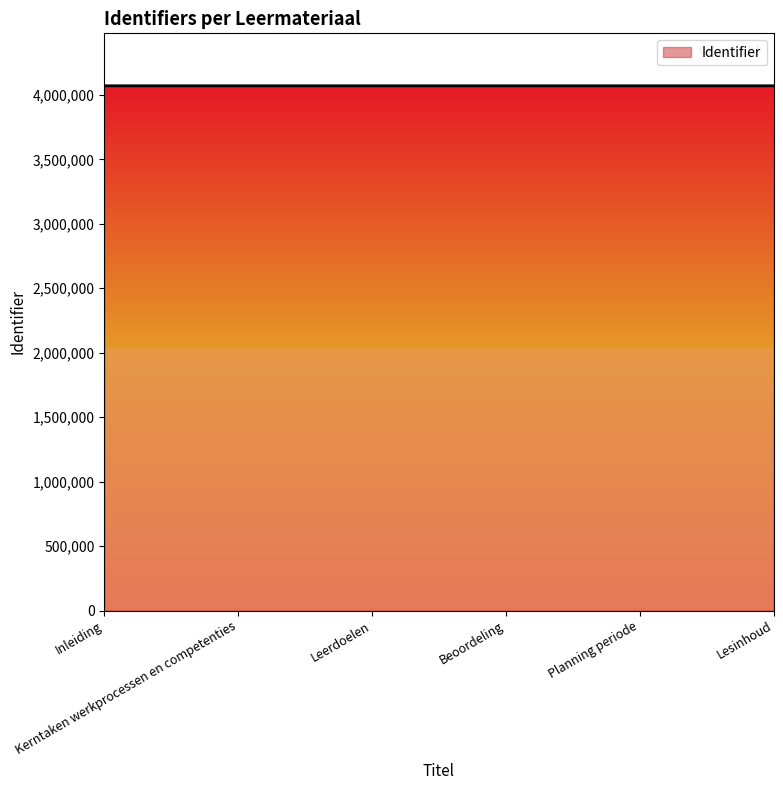

True or false: the data has more than 2 interior local peaks.

False